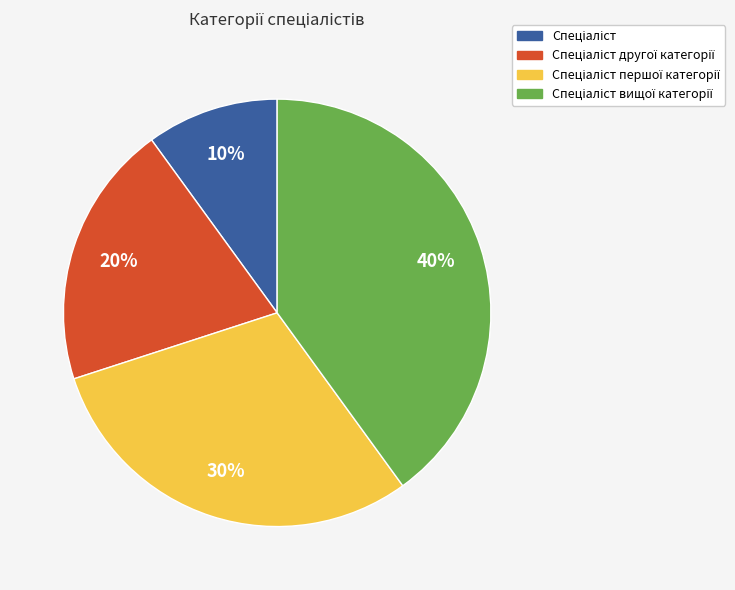

Is there any slice that represents more than half of the pie?

No